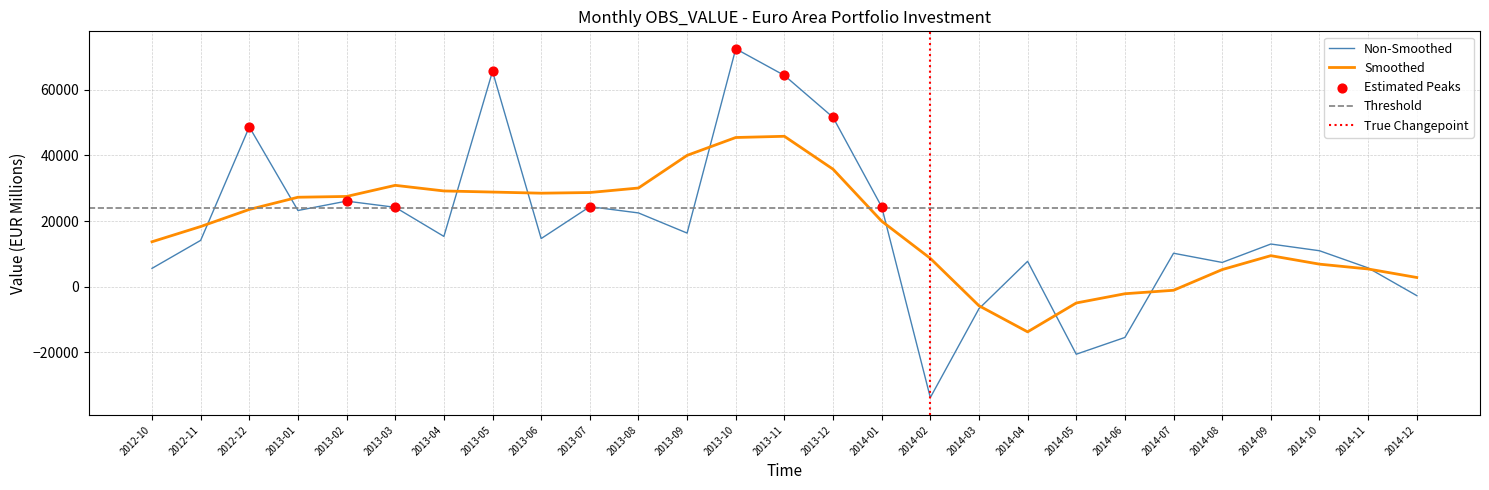

Between 2012-12 and 2013-06, which is larger?

2012-12